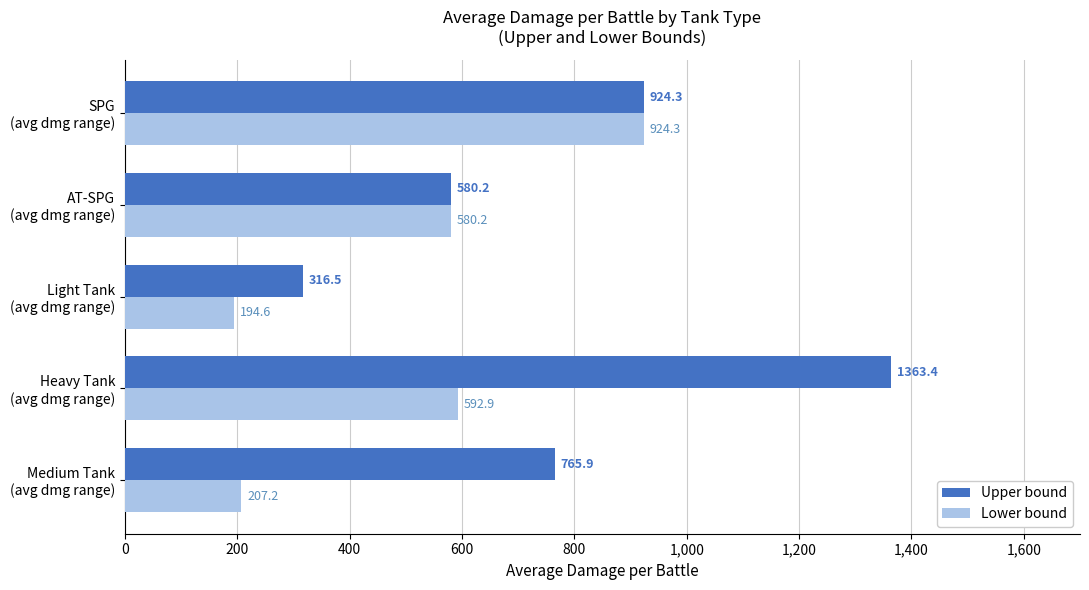

What is the difference between the second highest and second lowest values in the Upper bound series?

344.1